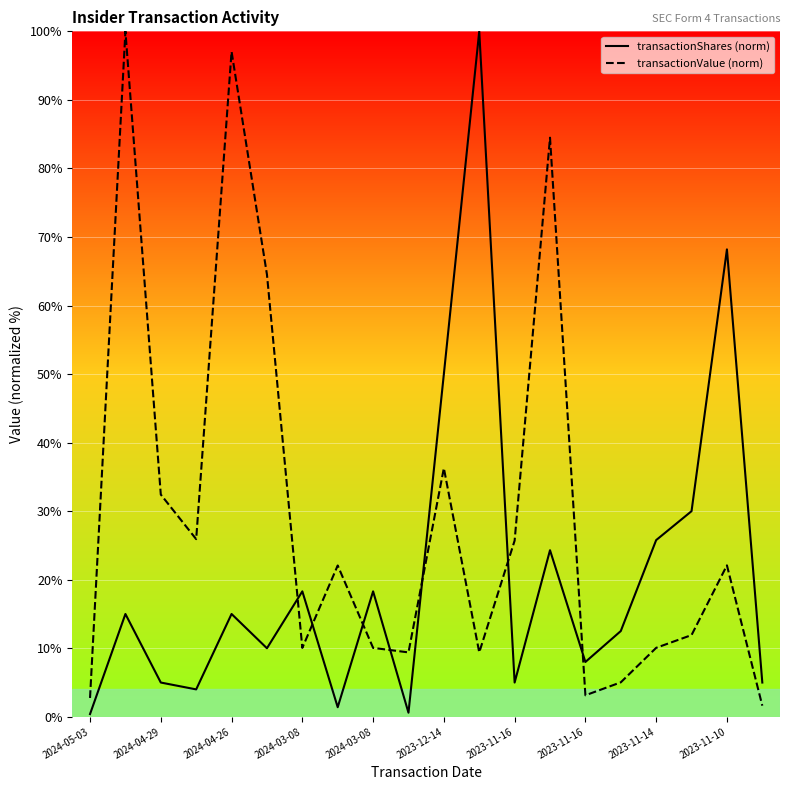

The transactionShares series shows 17.8 at 2023-11-10. True or false?

False